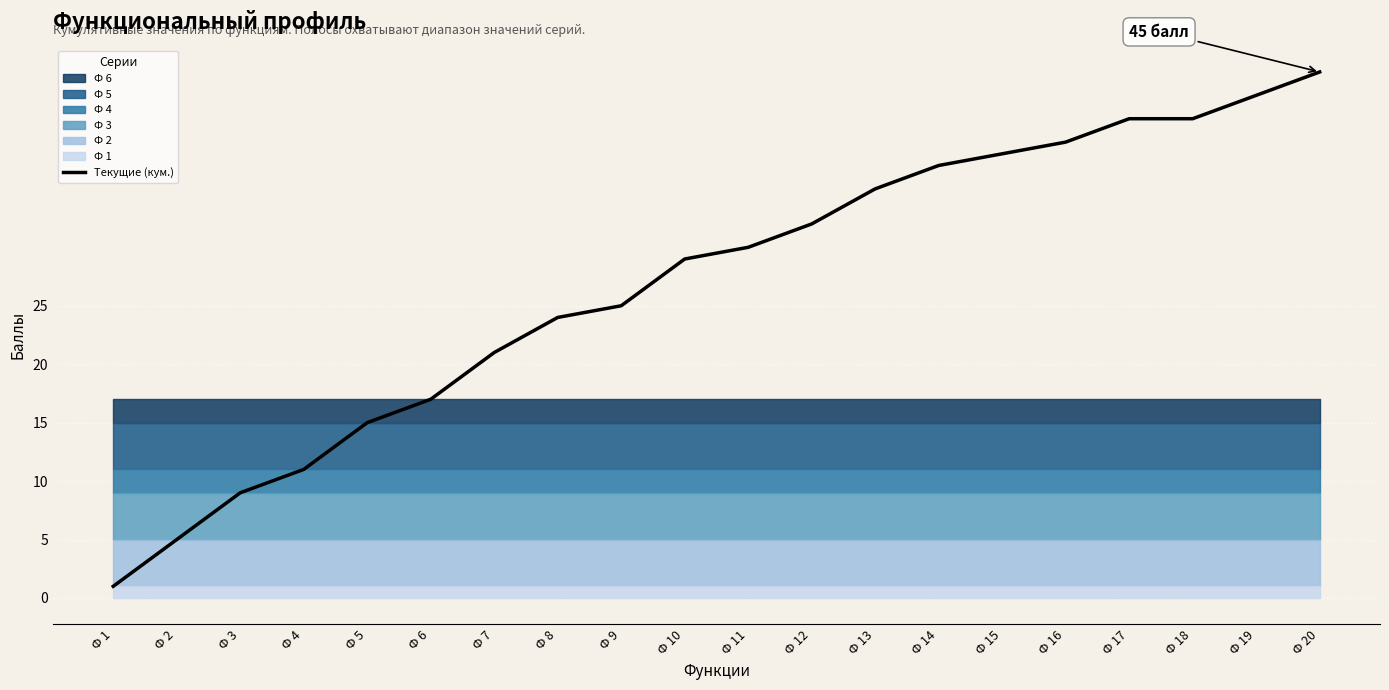

Which label corresponds to the smallest value in the chart?

Ф 1